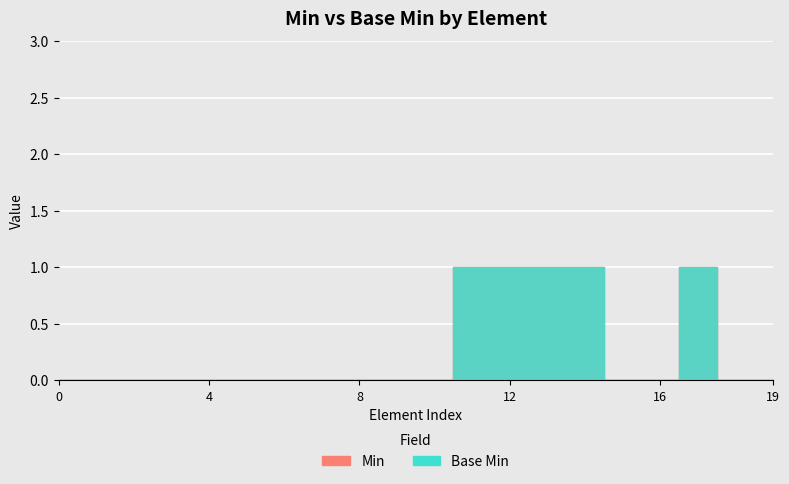

What is the sum of all Min values?

5